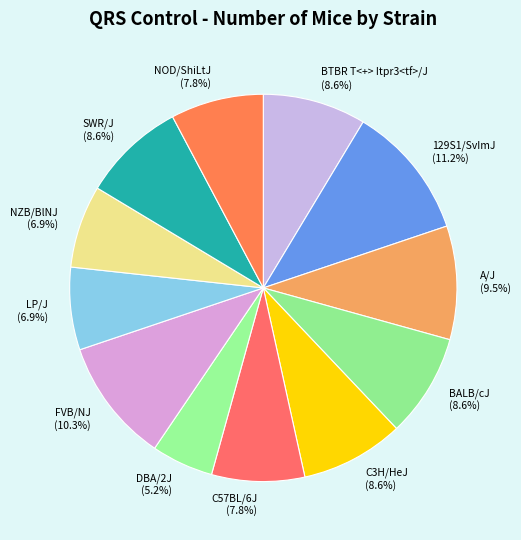

Is NZB/BlNJ the majority of the pie?

No